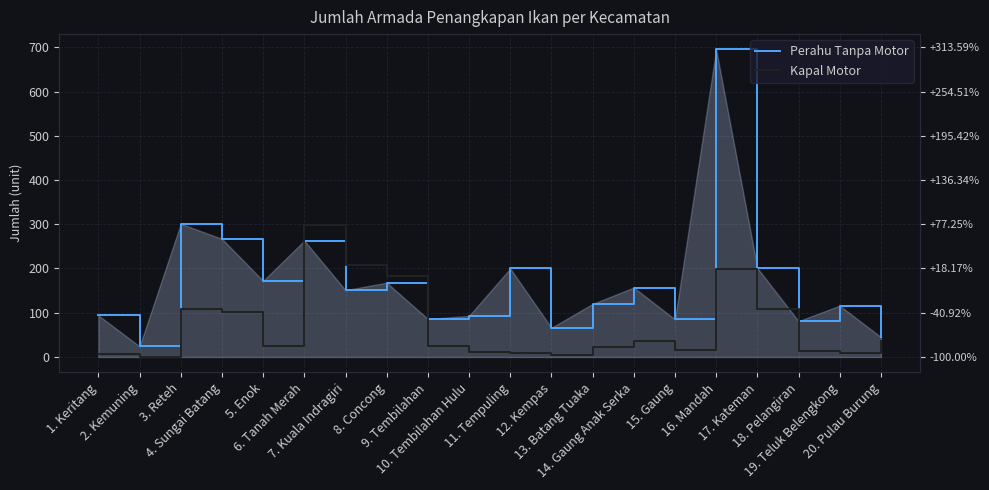

Rank the series by their maximum value, from highest to lowest.

Perahu Tanpa Motor, Kapal Motor